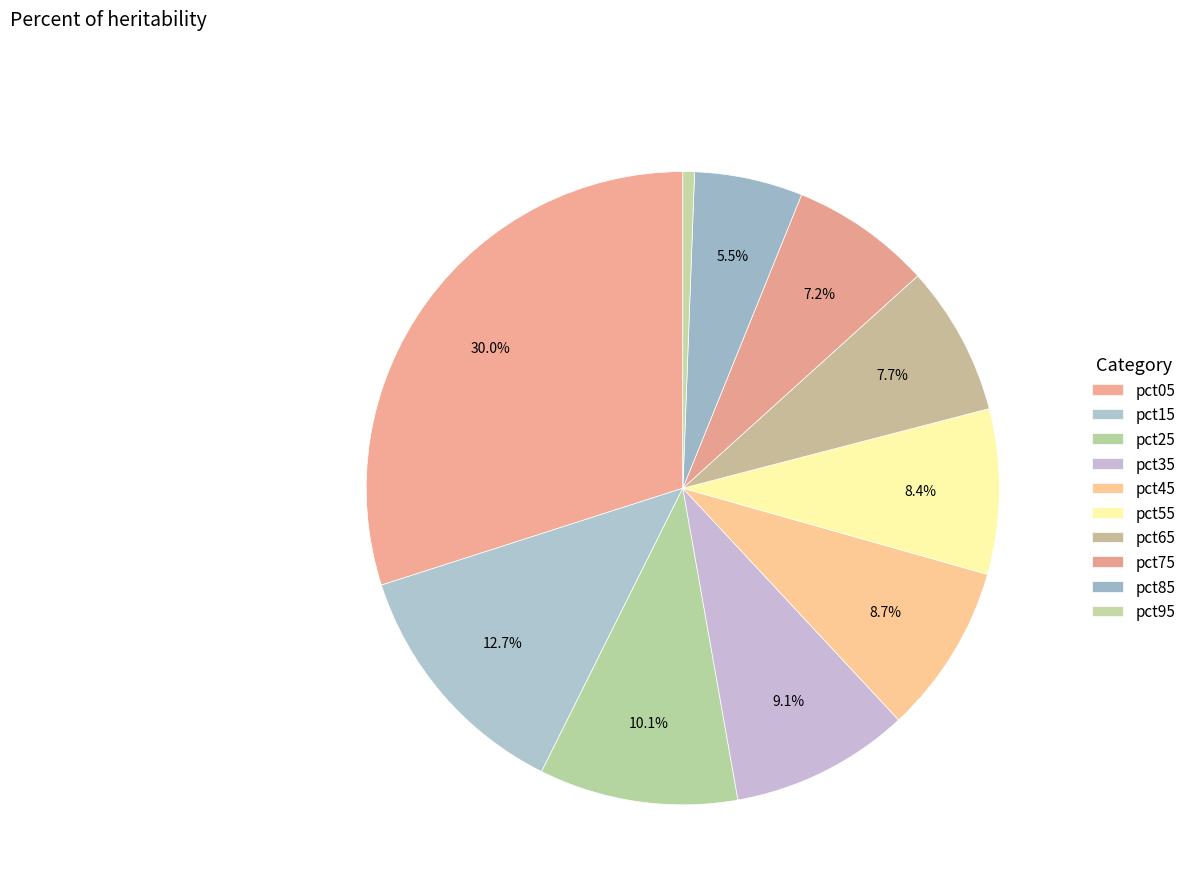

To the nearest percent, what portion does pct05 represent?

30%